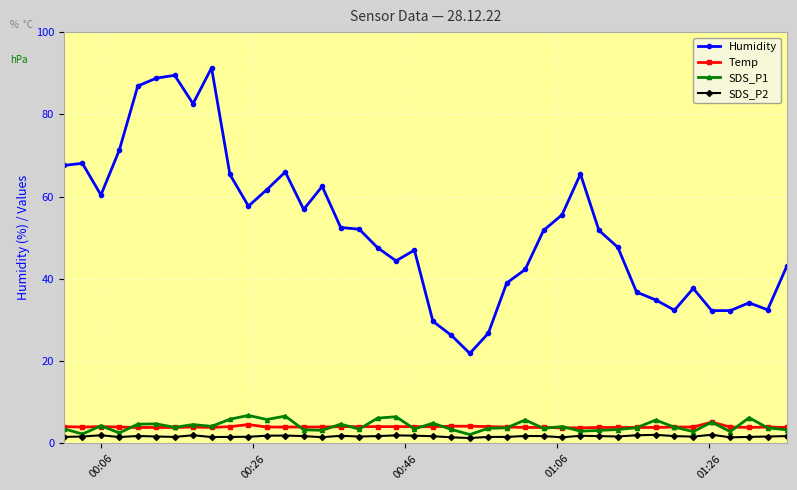

Which series has the largest range (max minus min)?

Humidity